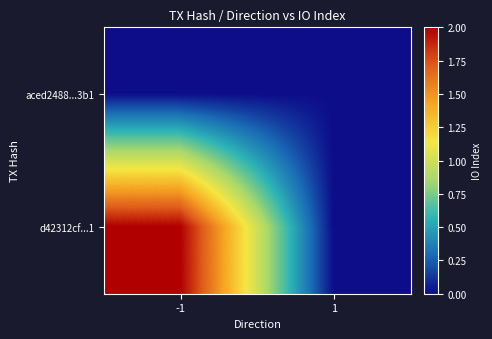

Reading left to right, transcribe all the data shown in this chart.

aced2488...3b1: -1=0	1=0
d42312cf...1: -1=2	1=0